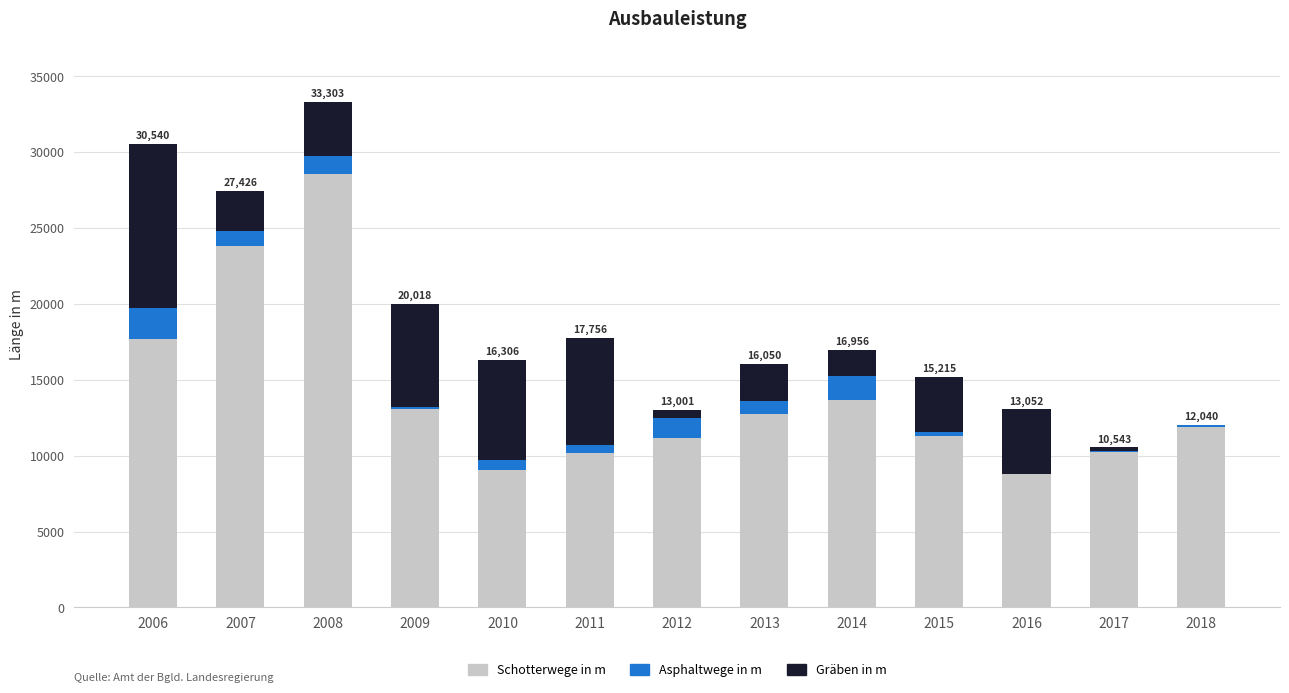

What is the total value across all series at 2013?

16050